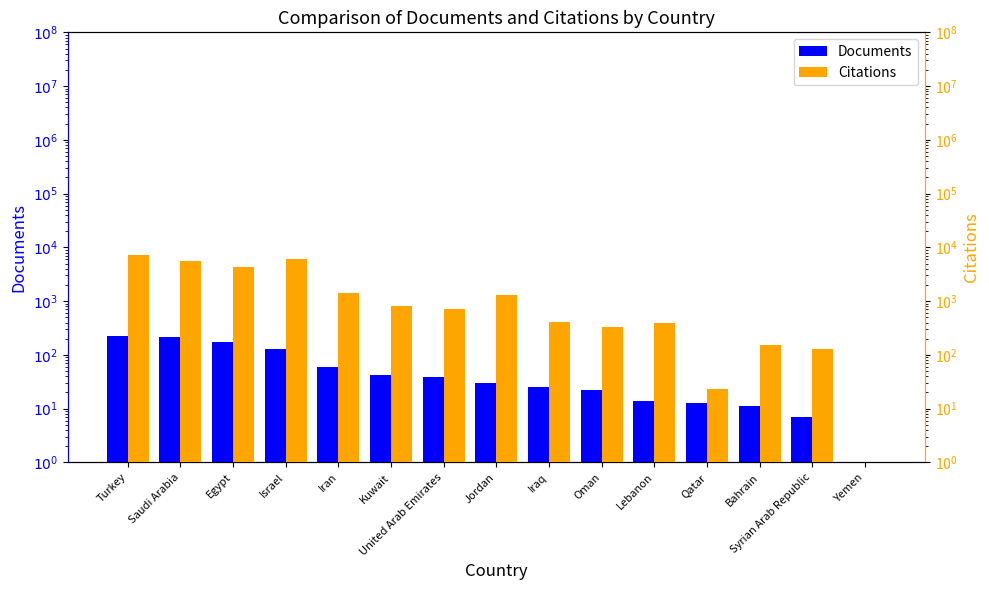

True or false: Documents has a value of 15 at Oman.

False